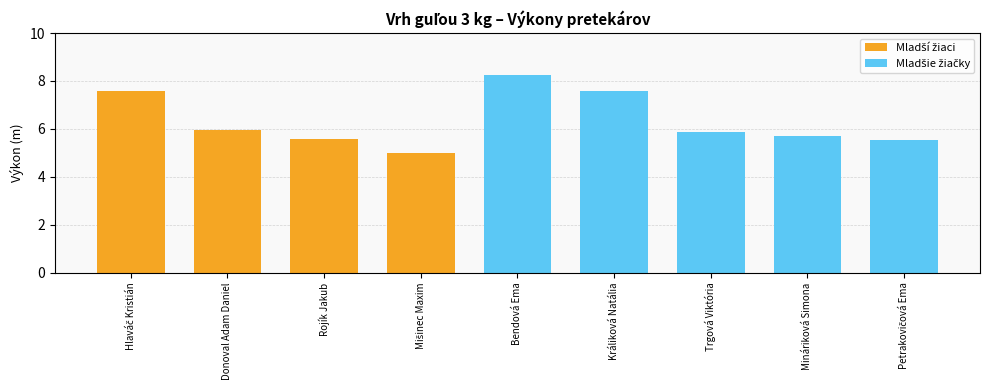

What is the maximum value shown in the chart?

8.2